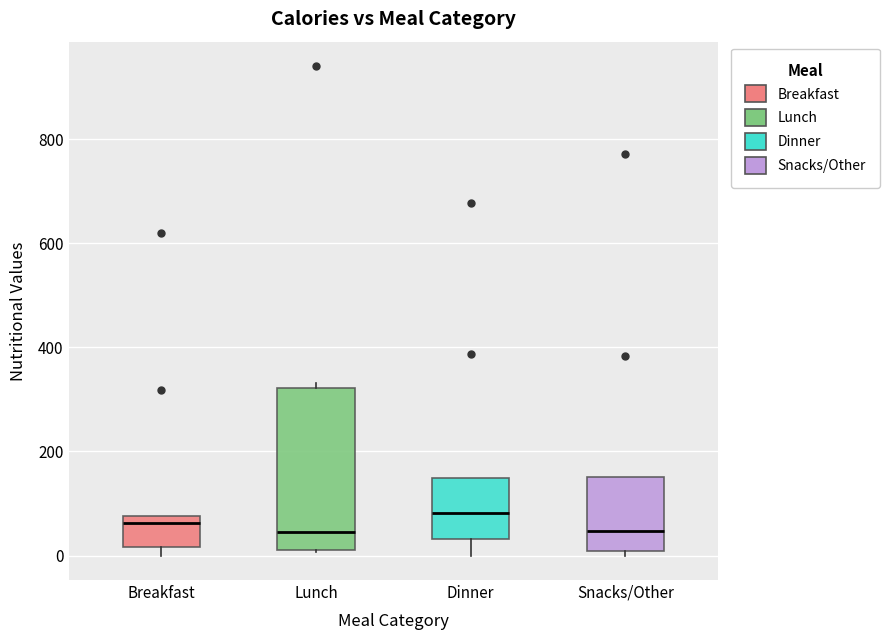

Where does the median line of the box for Breakfast sit on the y-axis? The values are not printed on the chart, so give them approximately, as read against the axis.

60